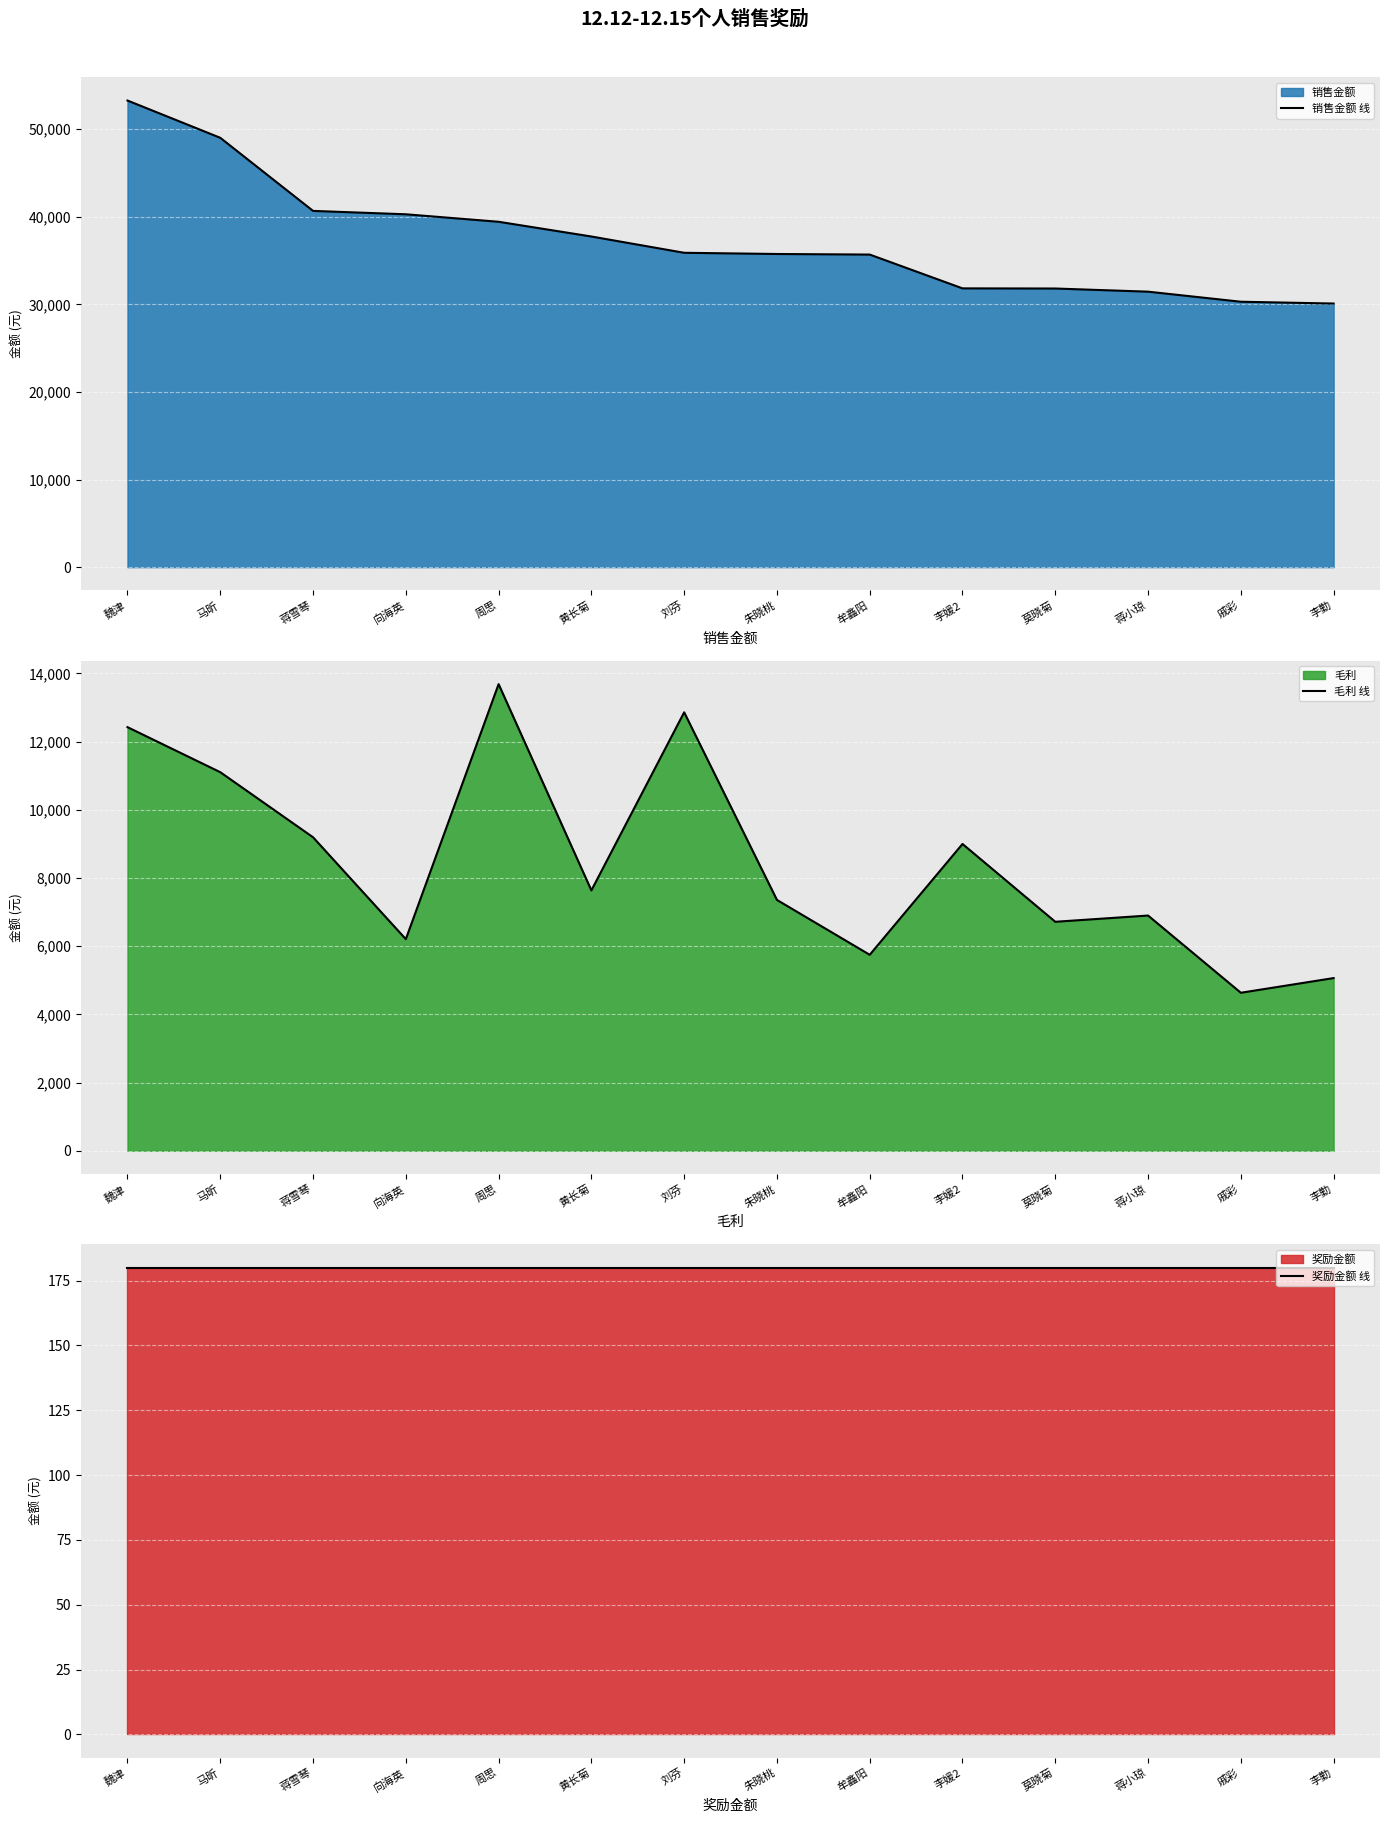

What is the value of the 销售金额 线 point at the 9th from the left?

35678.2